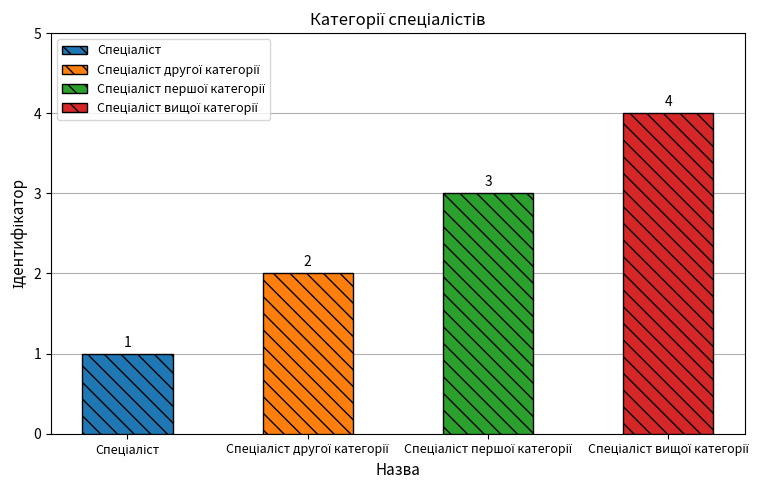

The value at Спеціаліст першої категорії is 1. True or false?

False